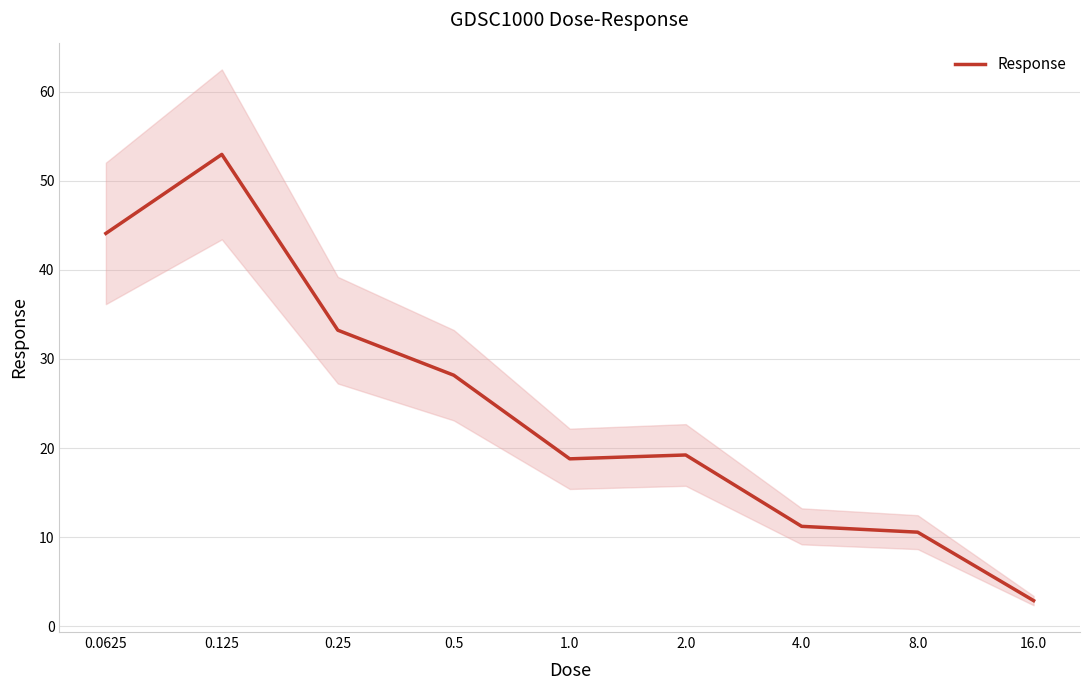

Reading left to right, list all the values displayed in this chart.

44.1	53.0	33.2	28.2	18.8	19.2	11.2	10.6	2.9